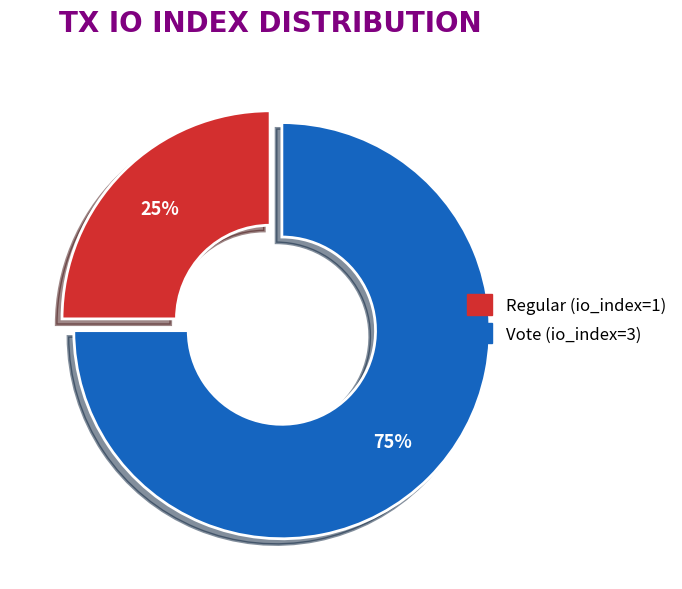

What is the largest slice in the pie chart?

Vote (io_index=3)